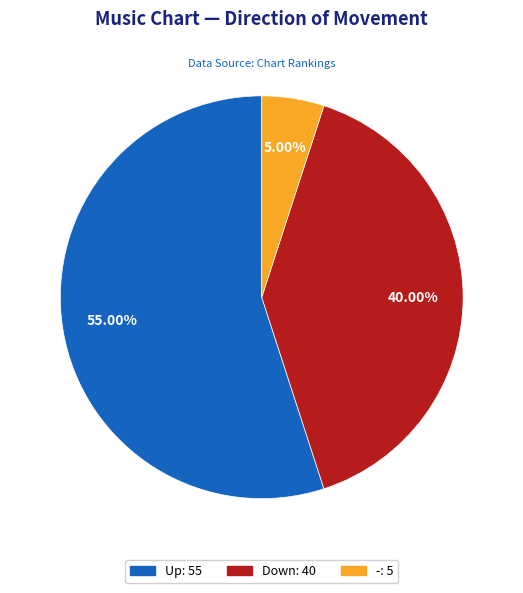

To the nearest percent, what is the difference between the largest and smallest slice percentages?

50%